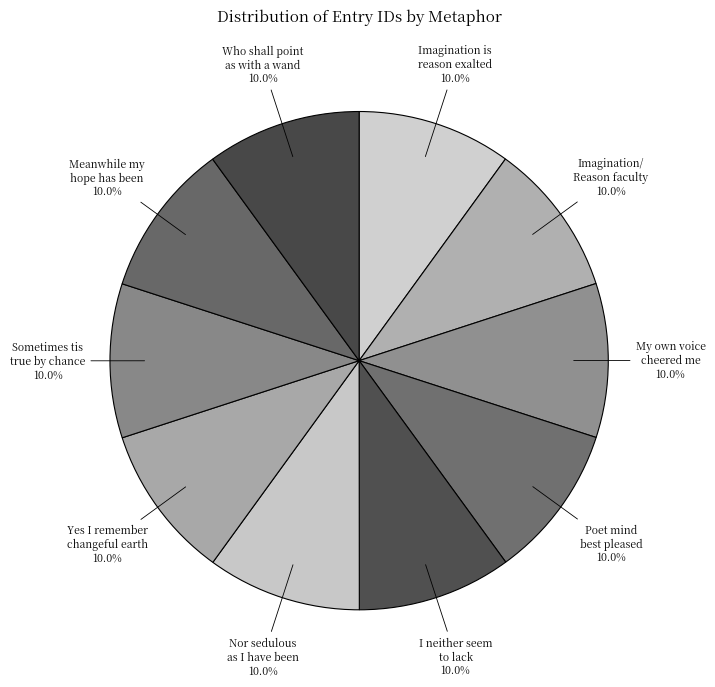

How many segments does this pie chart have?

10